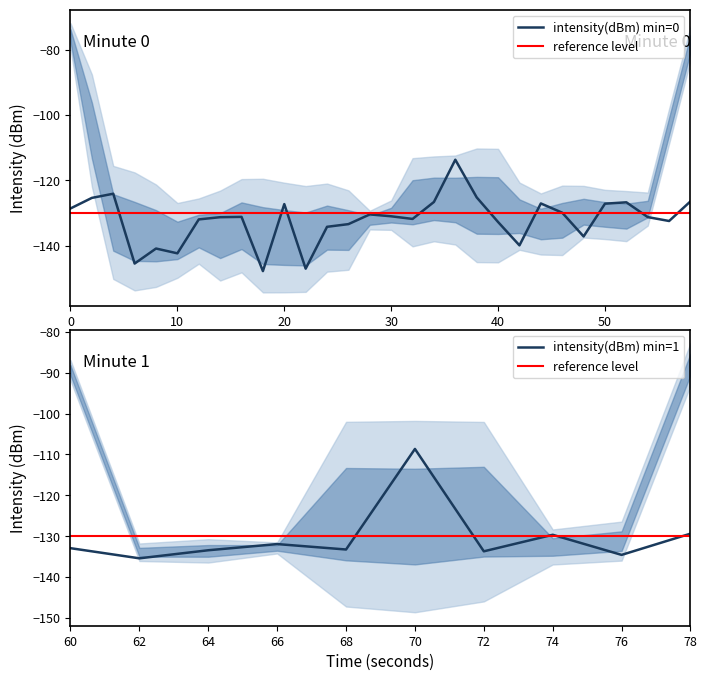

Reading left to right, transcribe all the data shown in this chart.

-128.6	-125.4	-124.1	-145.5	-140.9	-142.4	-132.0	-131.3	-131.2	-147.8	-127.3	-147.1	-134.2	-133.4	-130.4	-131.0	-131.8	-126.6	-113.7	-125.2	-132.8	-139.9	-127.1	-129.9	-137.2	-127.2	-126.7	-131.3	-132.5	-126.4	-132.9	-135.4	-133.4	-131.9	-133.2	-108.7	-133.7	-129.6	-134.5	-129.4